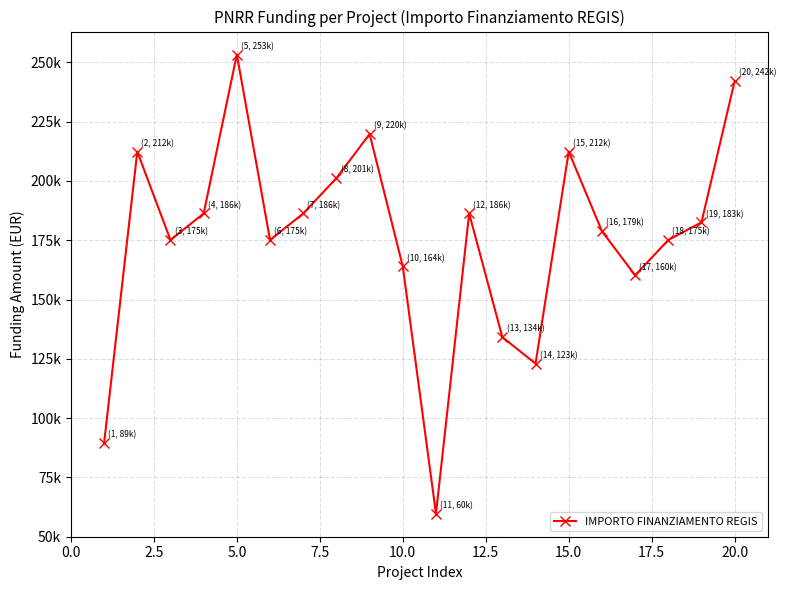

What is the average value?

175858.5